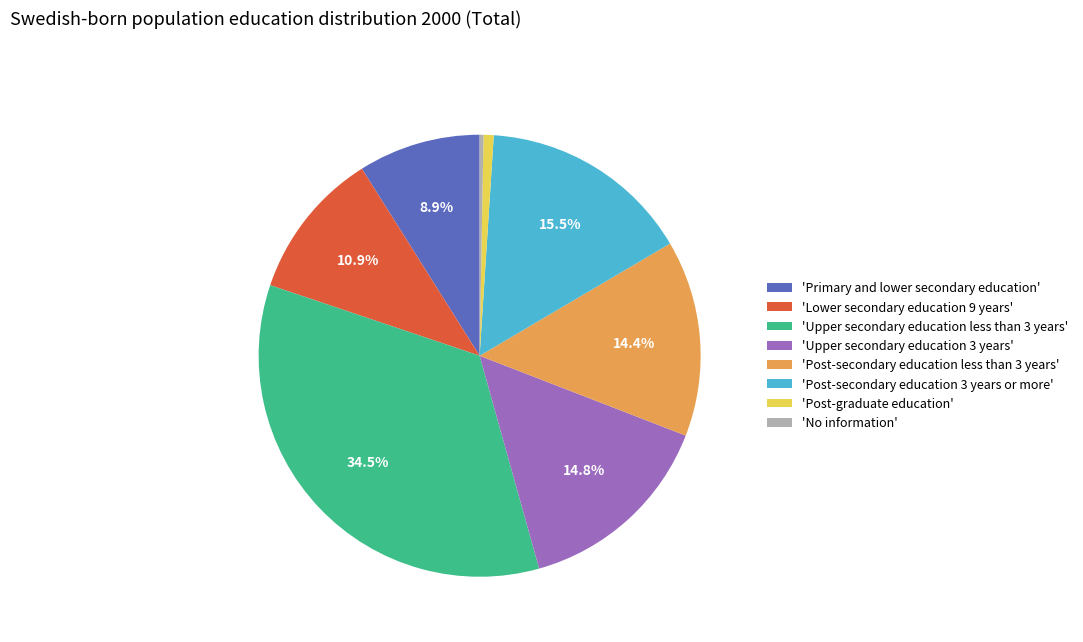

Which category has the biggest portion of the pie?

'Upper secondary education less than 3 years'